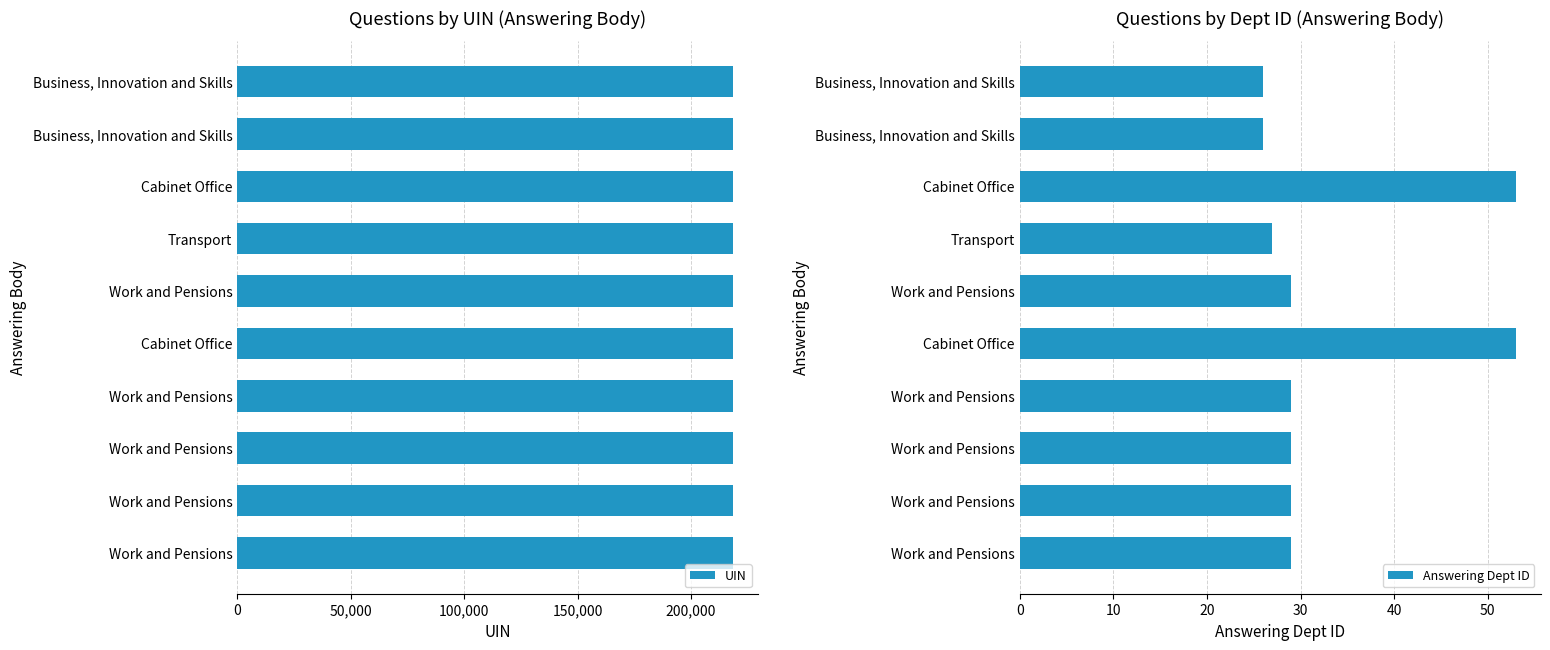

True or false: UIN has a value of 218535 at Cabinet Office.

True